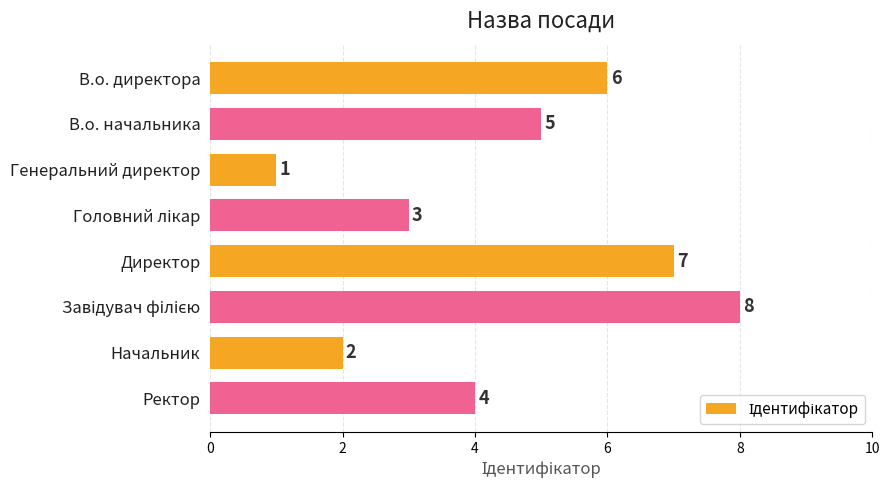

What is the sum of all values?

36